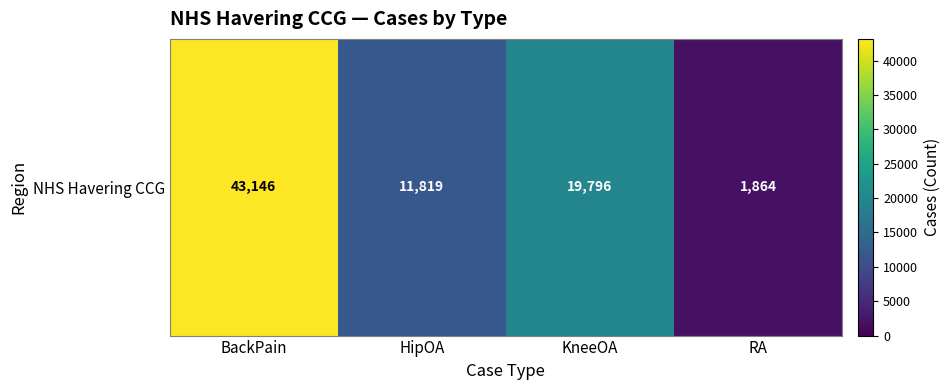

What is the sum of the values at BackPain and KneeOA?

62942